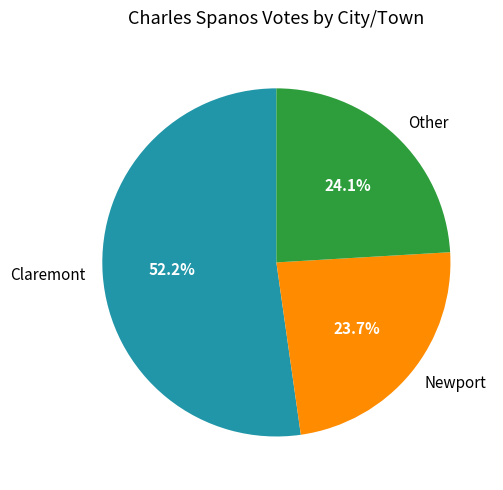

How many segments does this pie chart have?

3